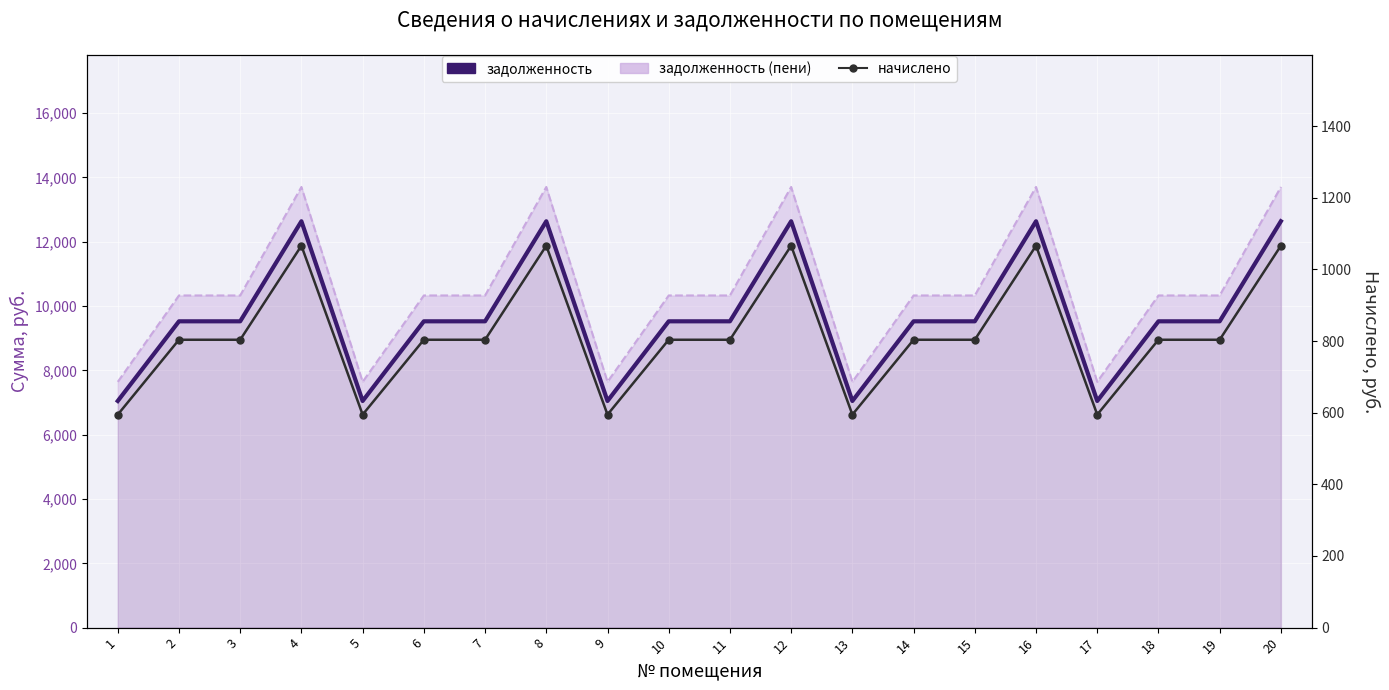

True or false: задолженность and начислено intersect in this chart.

False